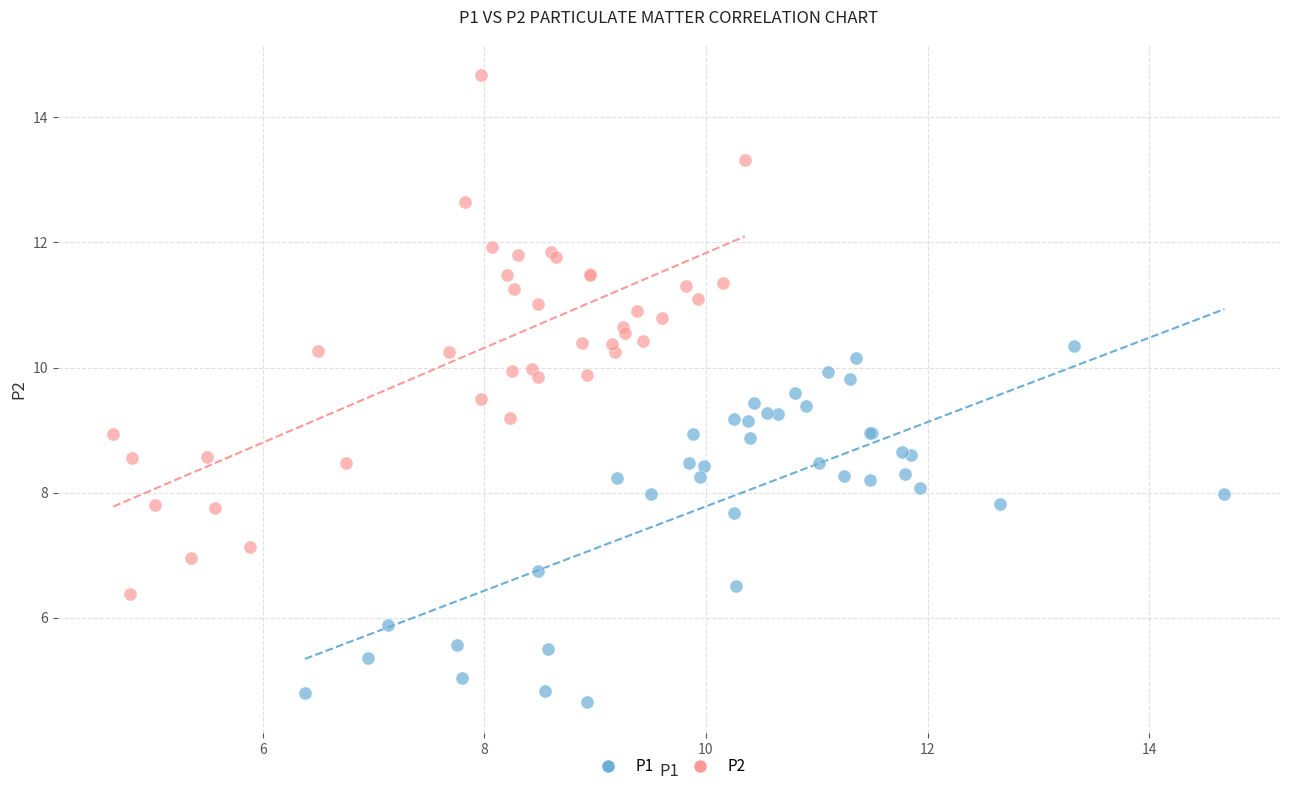

Which series has the largest Y range (max minus min)?

P2